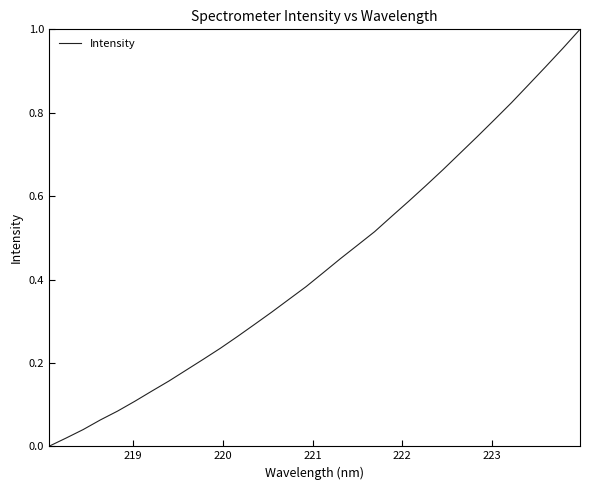

Does the chart have visible grid lines?

No